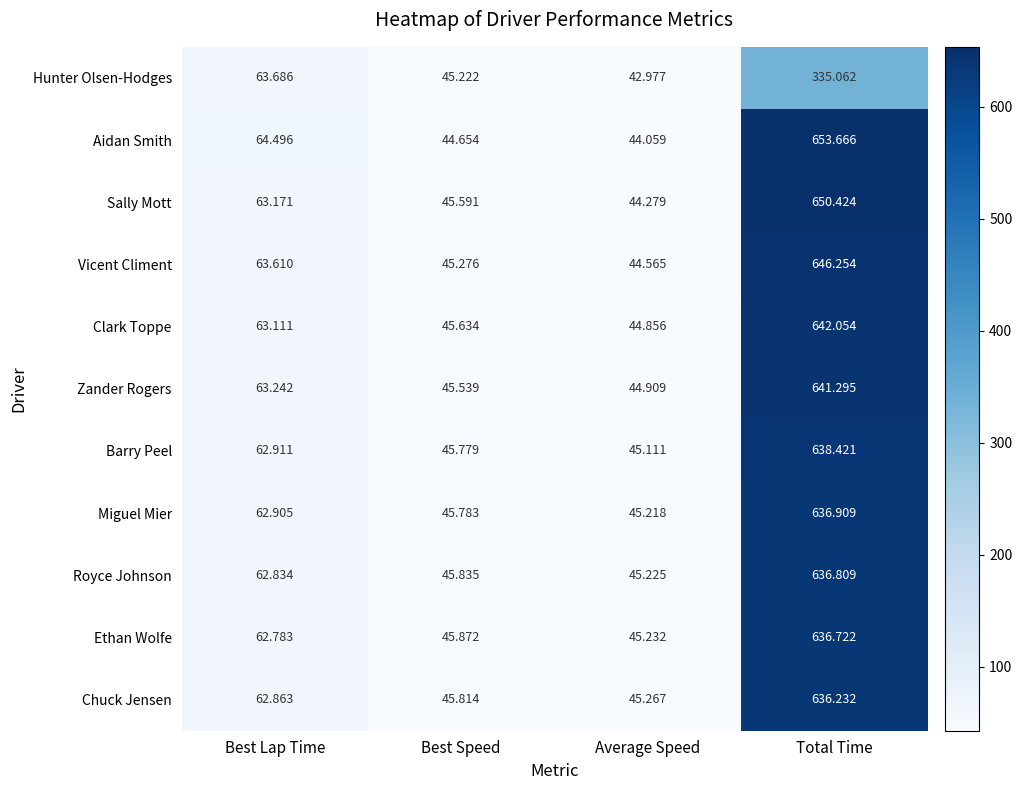

Which series has the largest total across all categories?

Aidan Smith